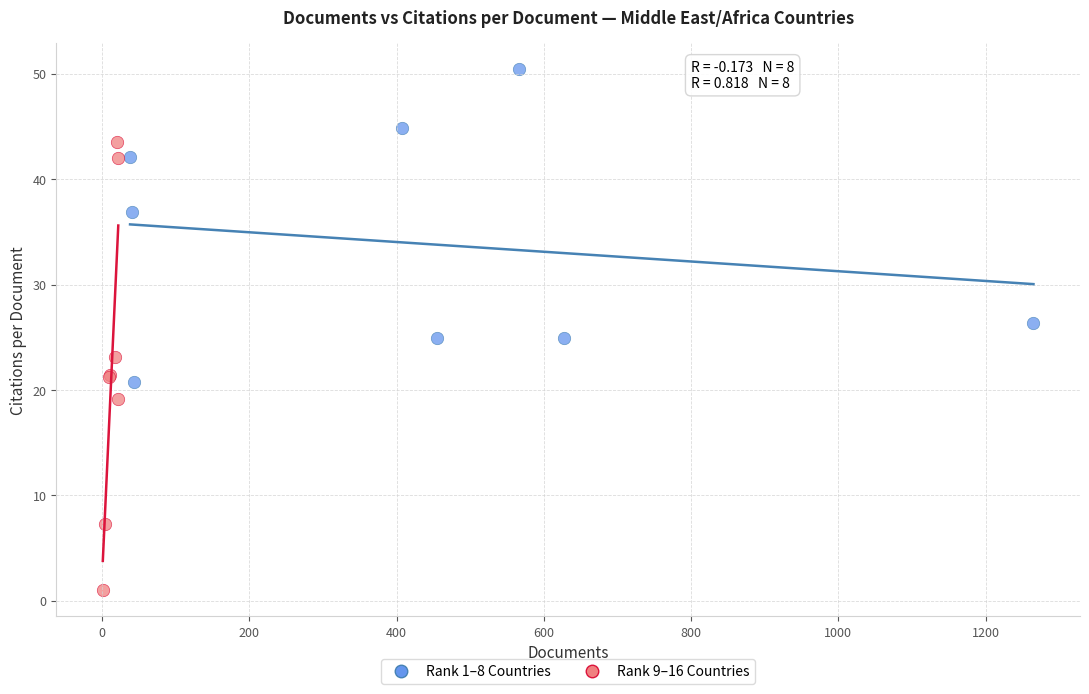

Which series reaches the minimum Y coordinate?

Rank 9–16 Countries